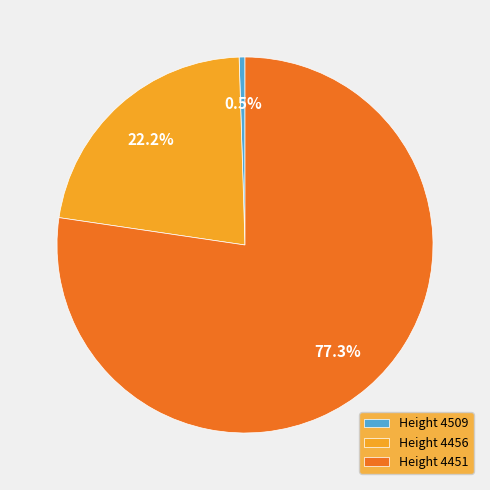

Combined, what portion of the pie is Height 4451 and Height 4509?

77.8%